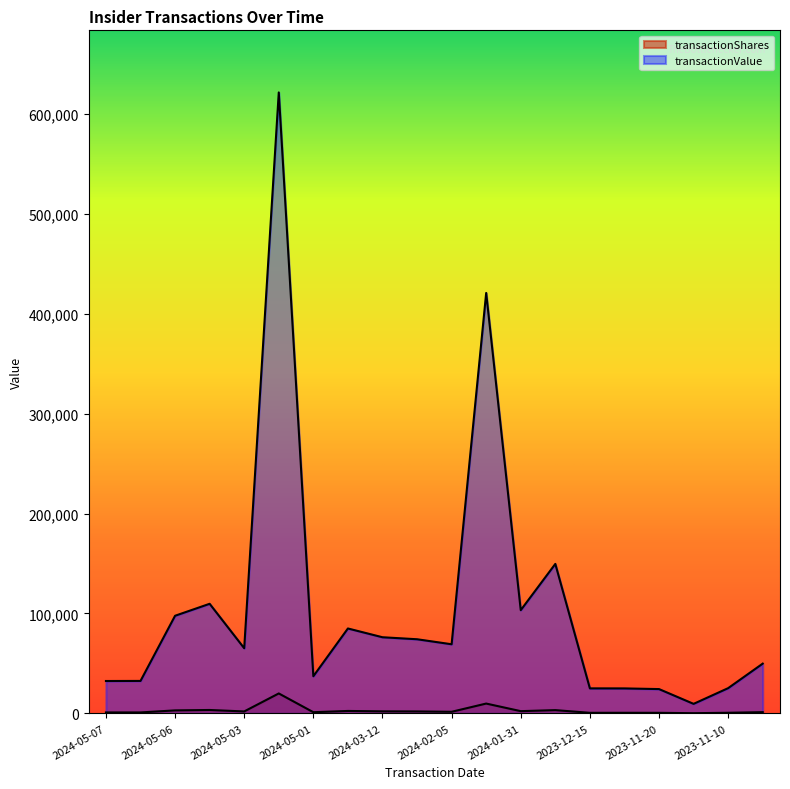

At 2024-03-12, list the series in order from largest to smallest.

transactionValue, transactionShares